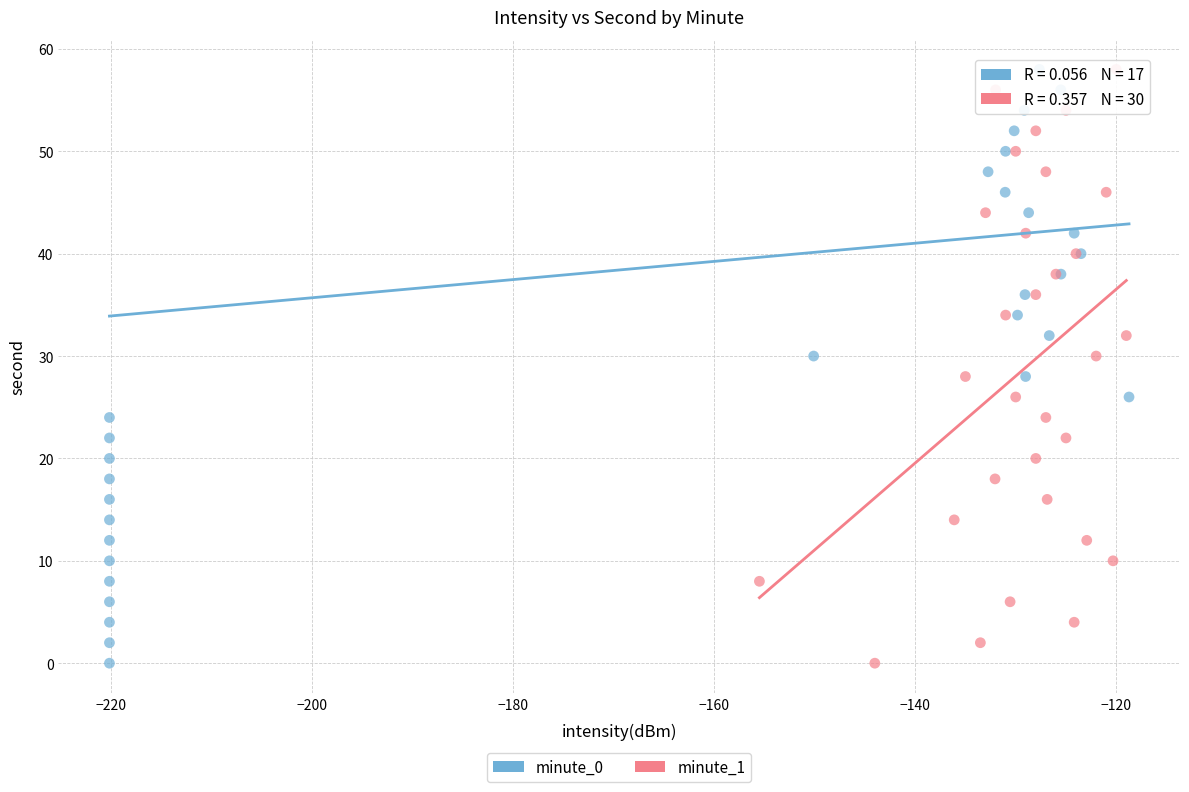

What are all the series names shown in the legend?

minute_0, minute_1